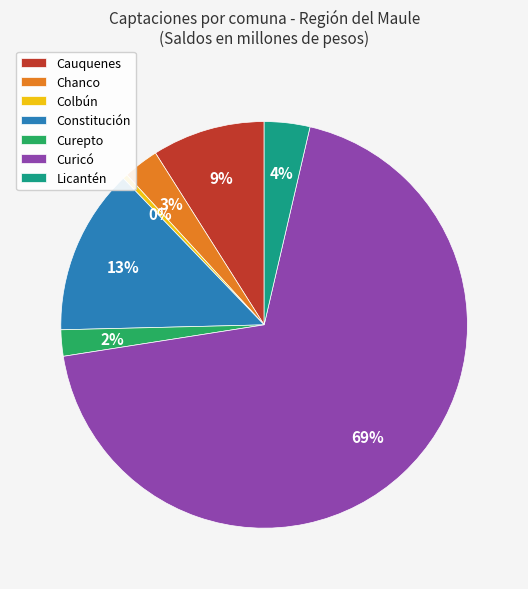

To the nearest percent, what portion does Curepto represent?

2%